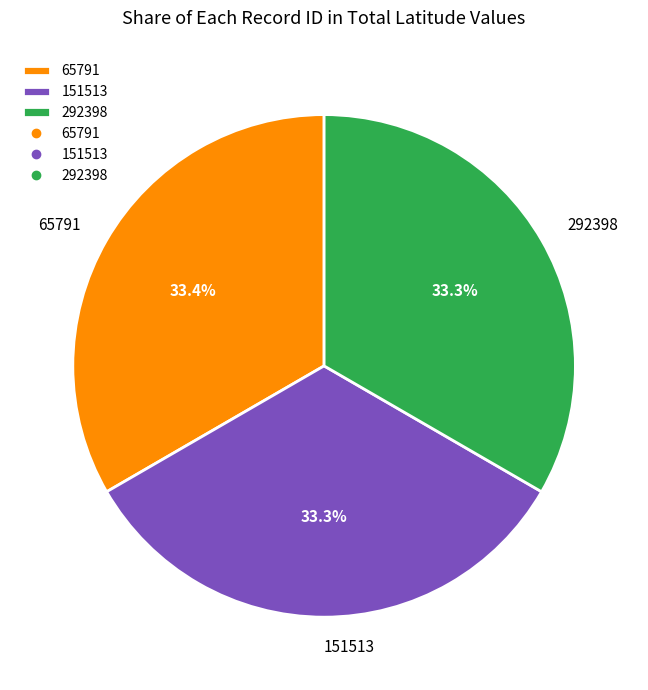

Combined, what portion of the pie is 151513 and 292398?

66.6%